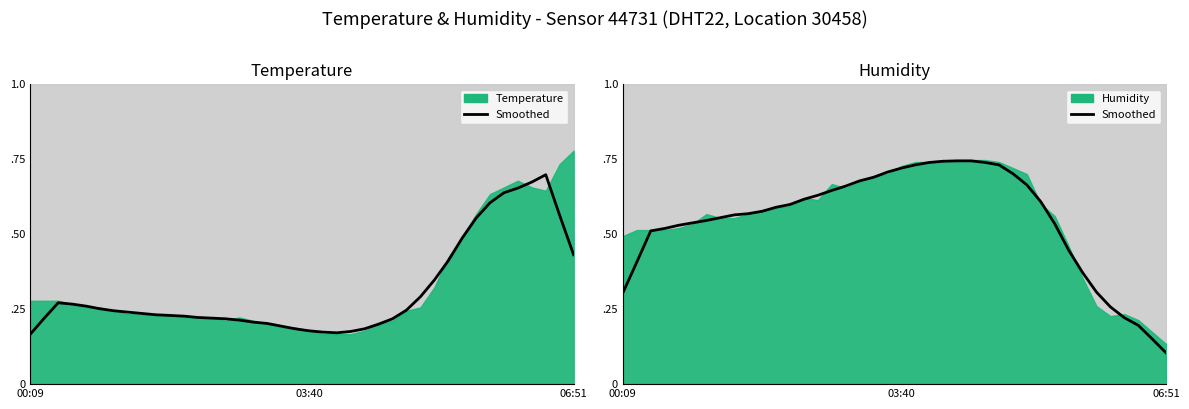

The temperature (smoothed) series shows 0.6 at 38. True or false?

True